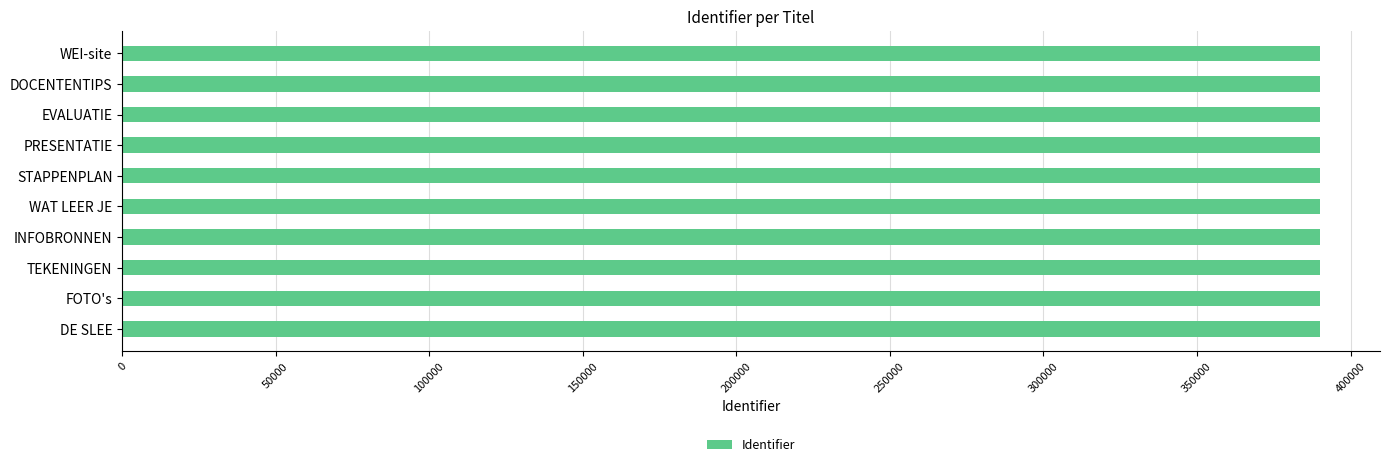

What is the ratio of the value at PRESENTATIE to the value at STAPPENPLAN?

1.0